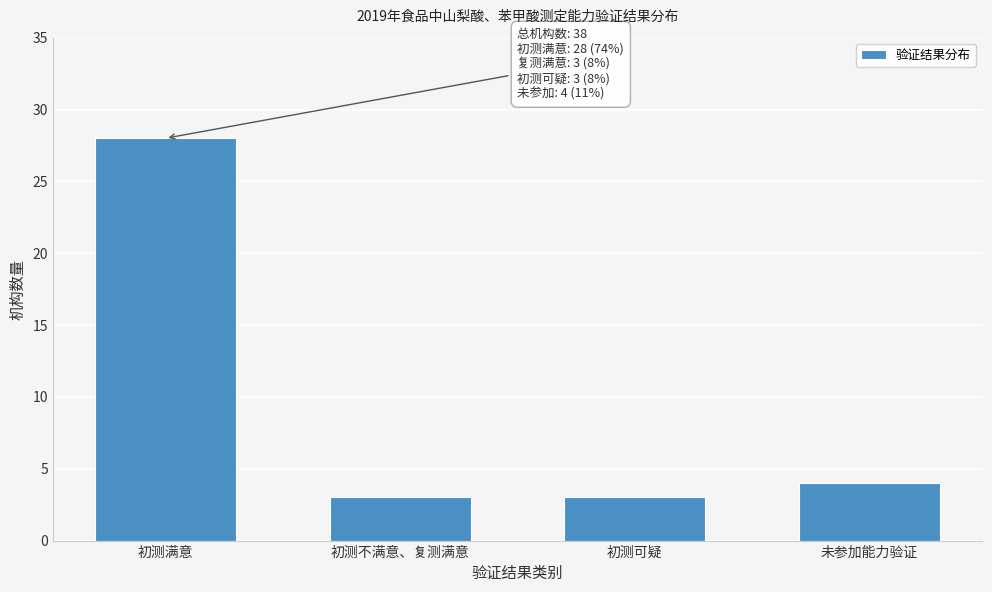

Reading left to right, list all the values displayed in this chart.

初测满意=28	初测不满意、复测满意=3	初测可疑=3	未参加能力验证=4